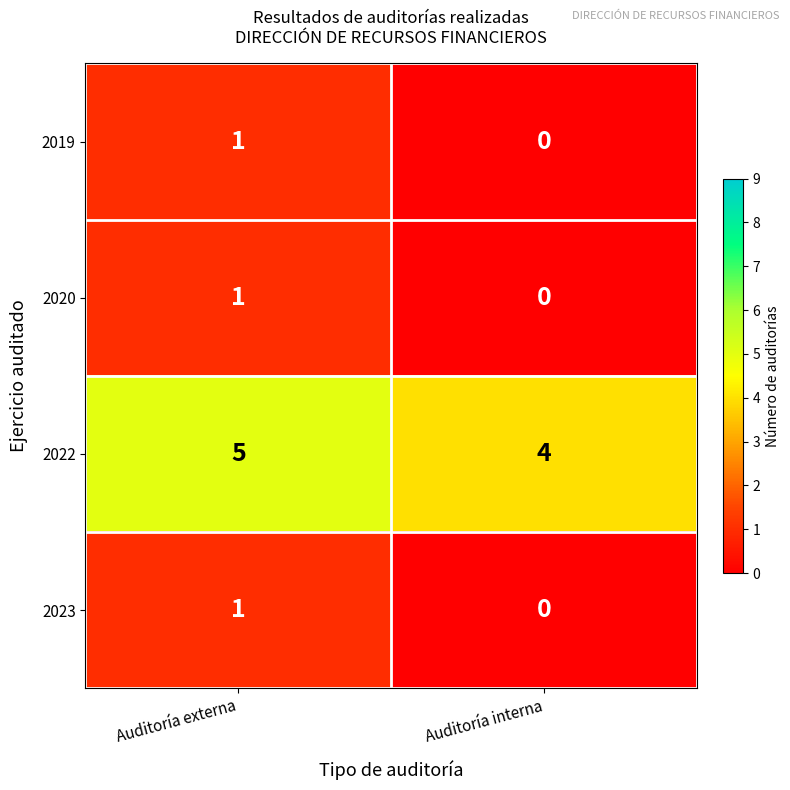

What is the total value across all series at Auditoría externa?

8